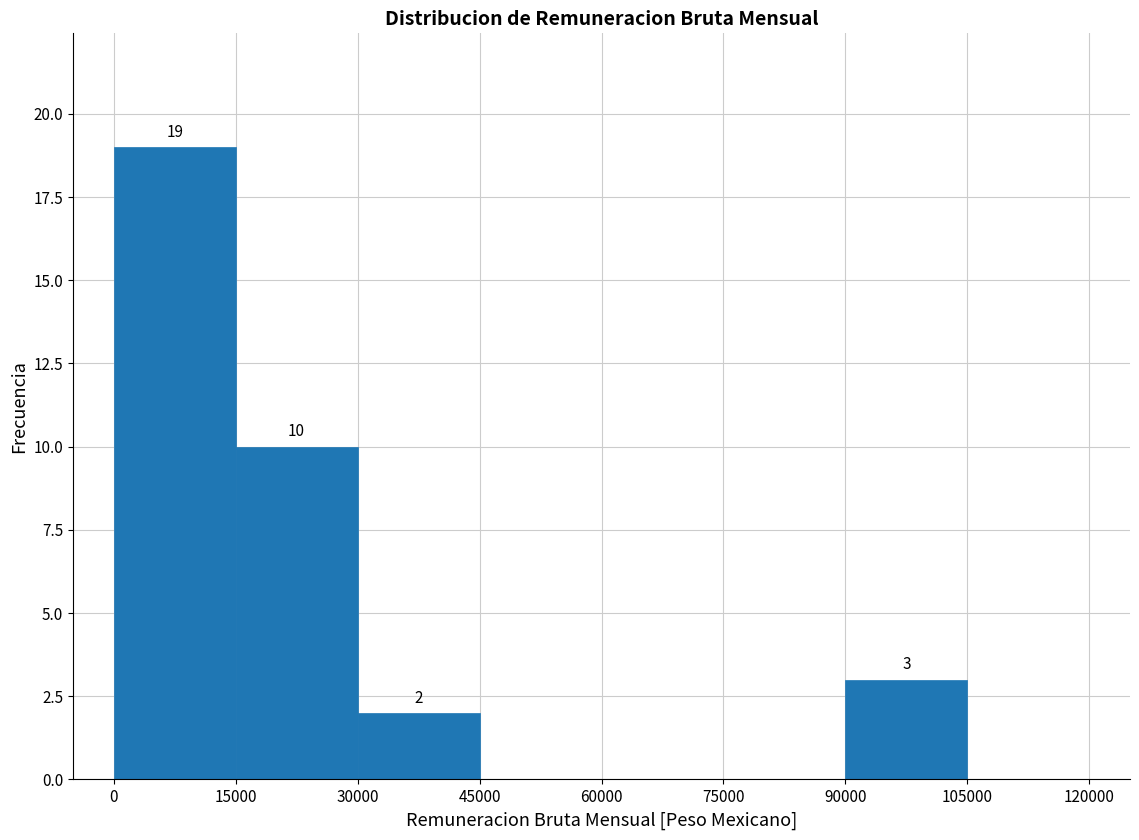

Over which range of the x-axis is the bar tallest?

0 to 15000